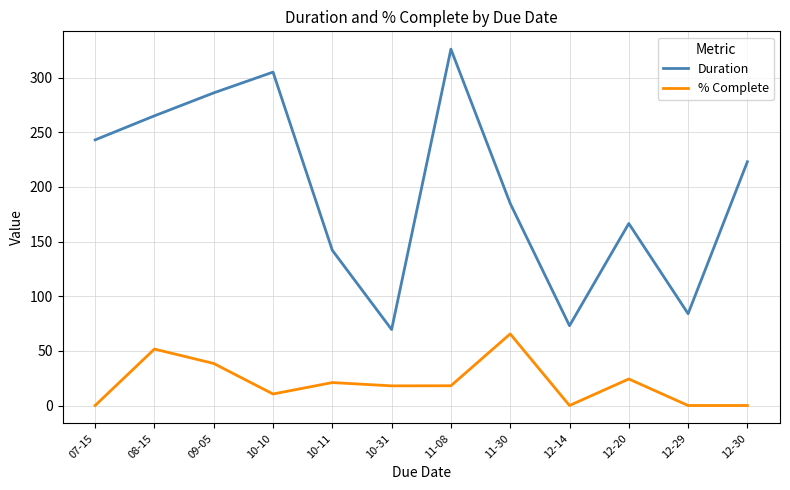

What is the maximum value for % Complete?

65.5